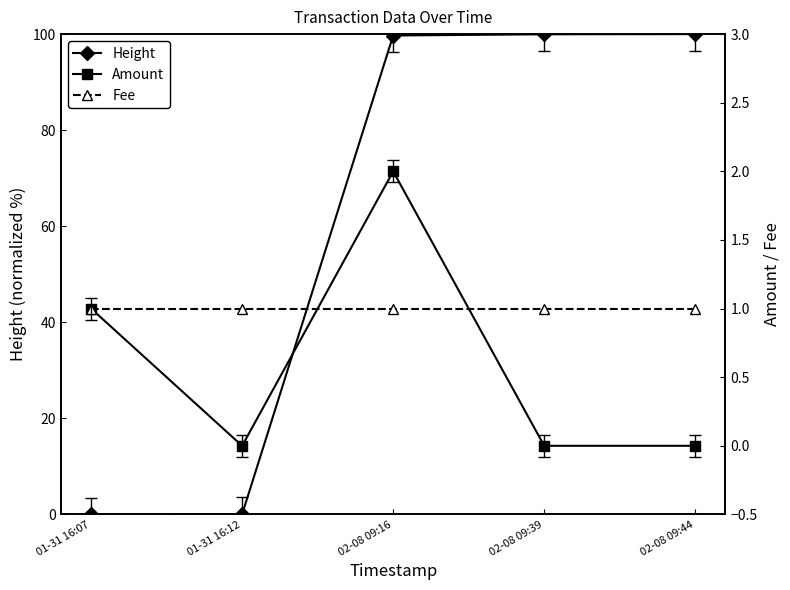

Which series has the largest total across all categories?

Height